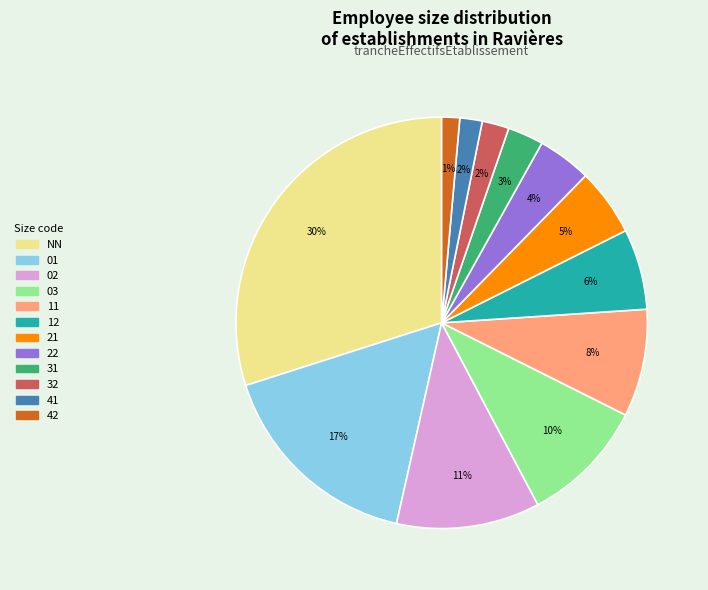

What is the largest slice in the pie chart?

NN